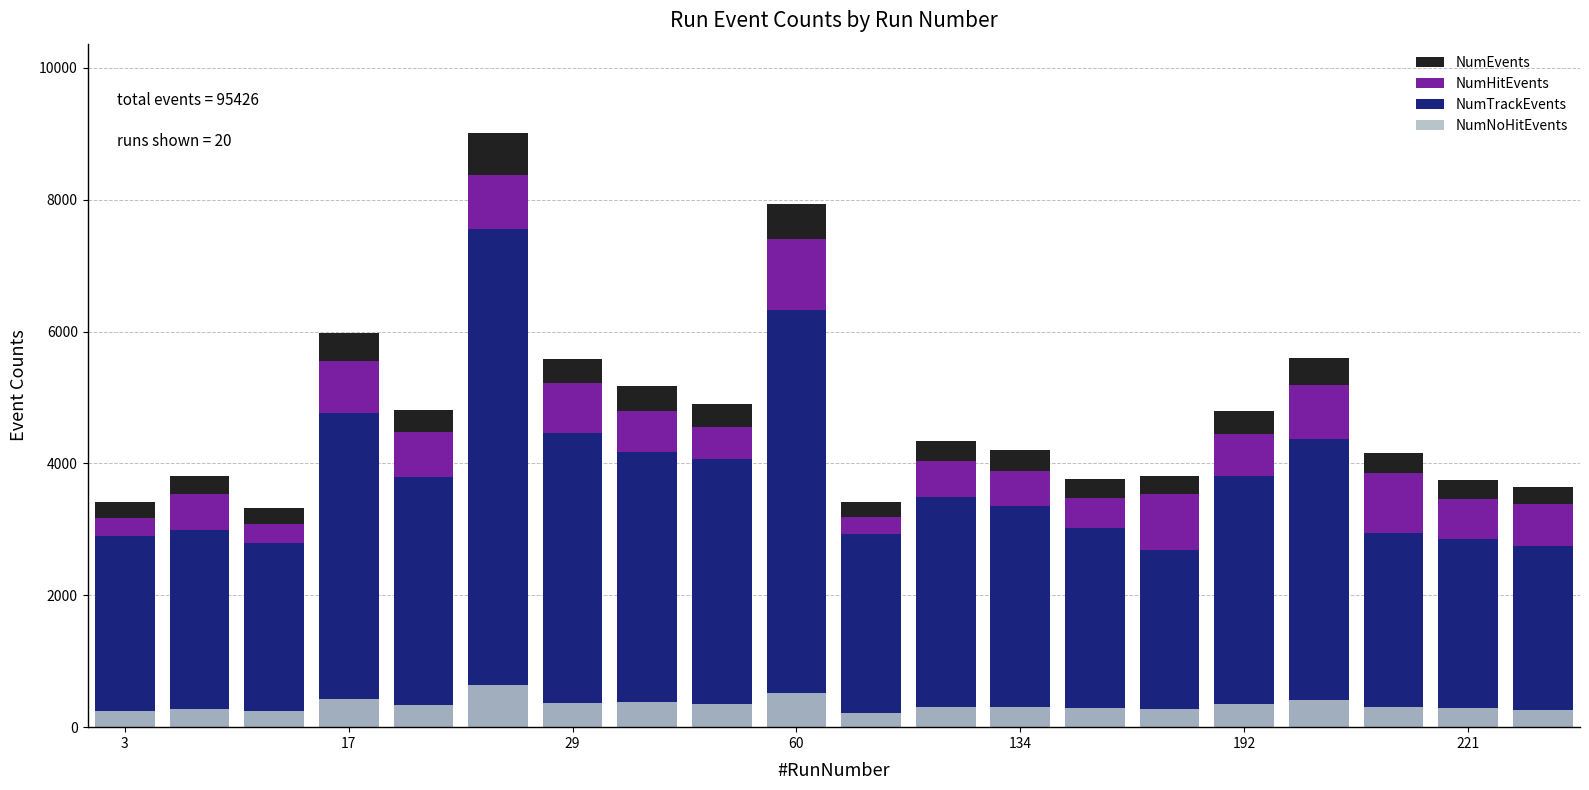

What is the sum of the NumTrackEvents values at 14 and 16?

7050